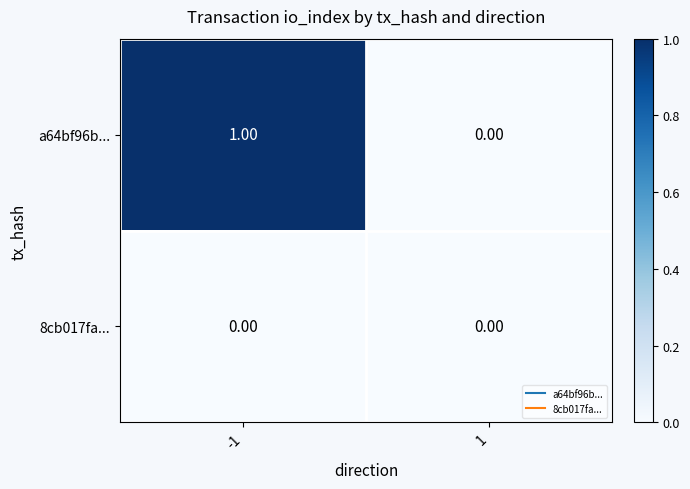

Count the number of data series in this chart.

2